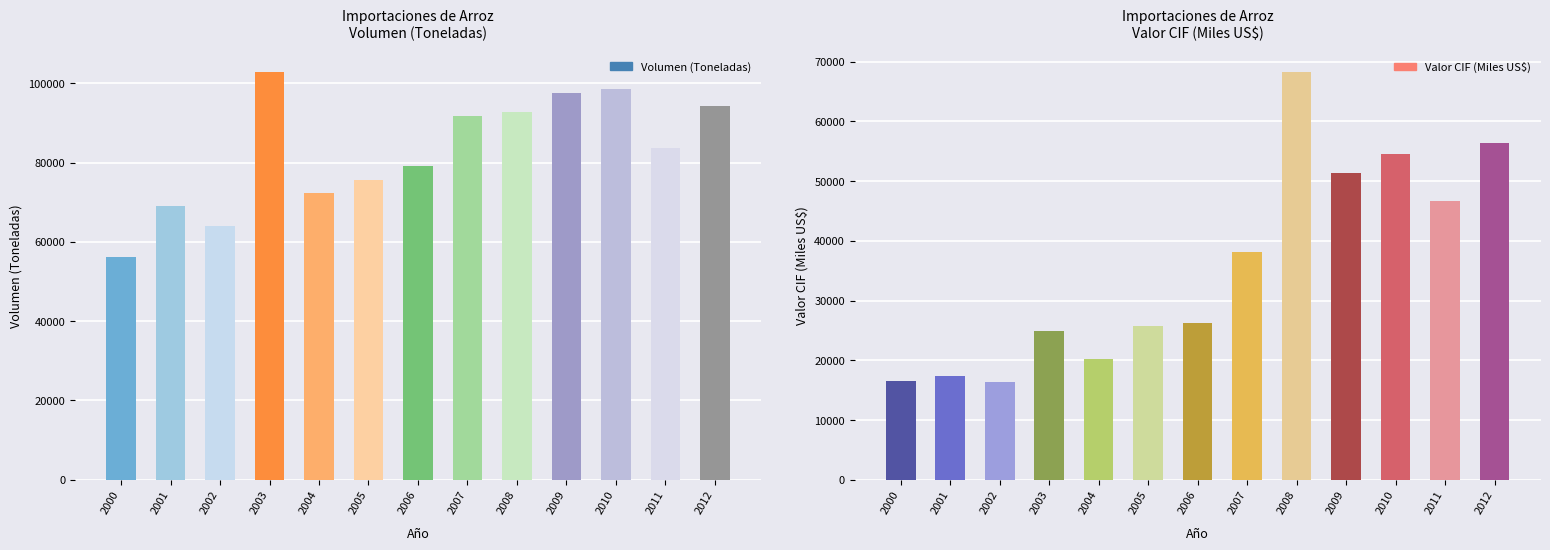

What is the value of the Volumen (Toneladas) bar at the 13th from the left?

94211.8